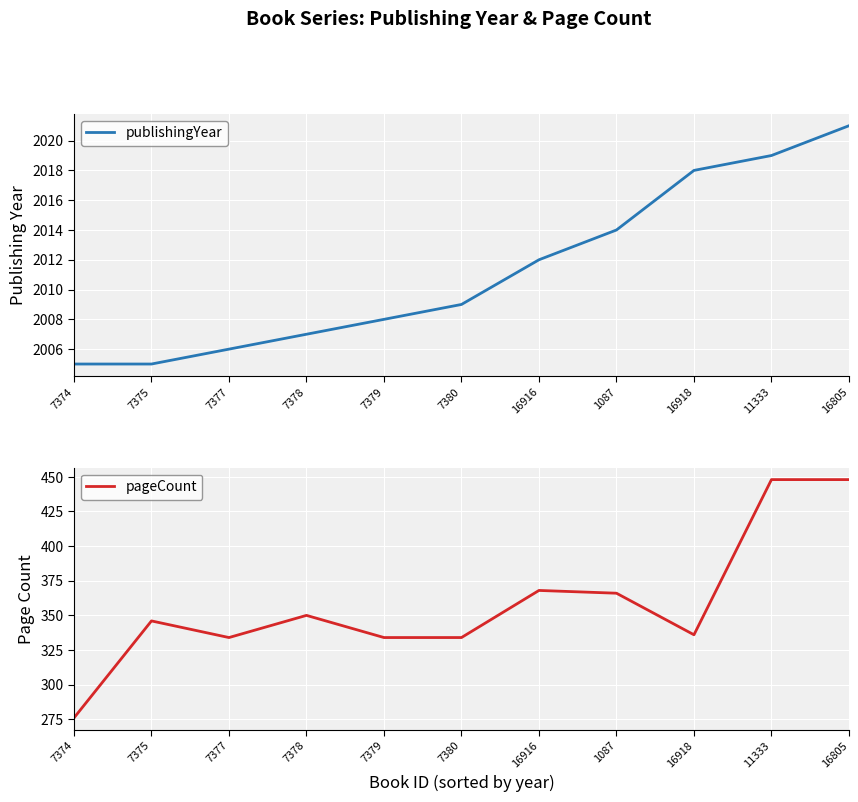

Does the chart display data point markers on the line(s)?

No